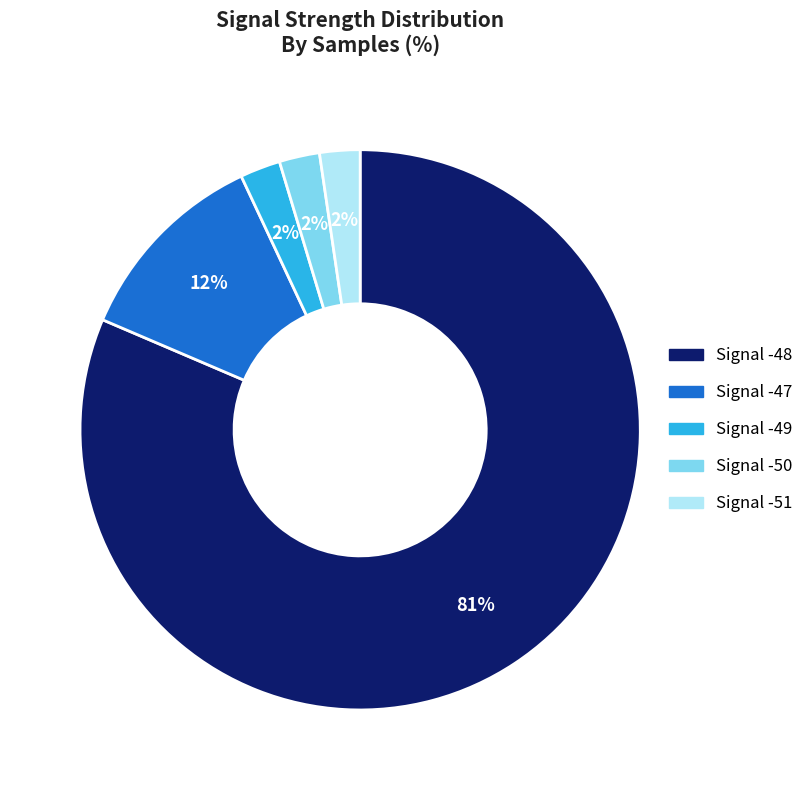

To the nearest percent, what is the average slice percentage?

20%